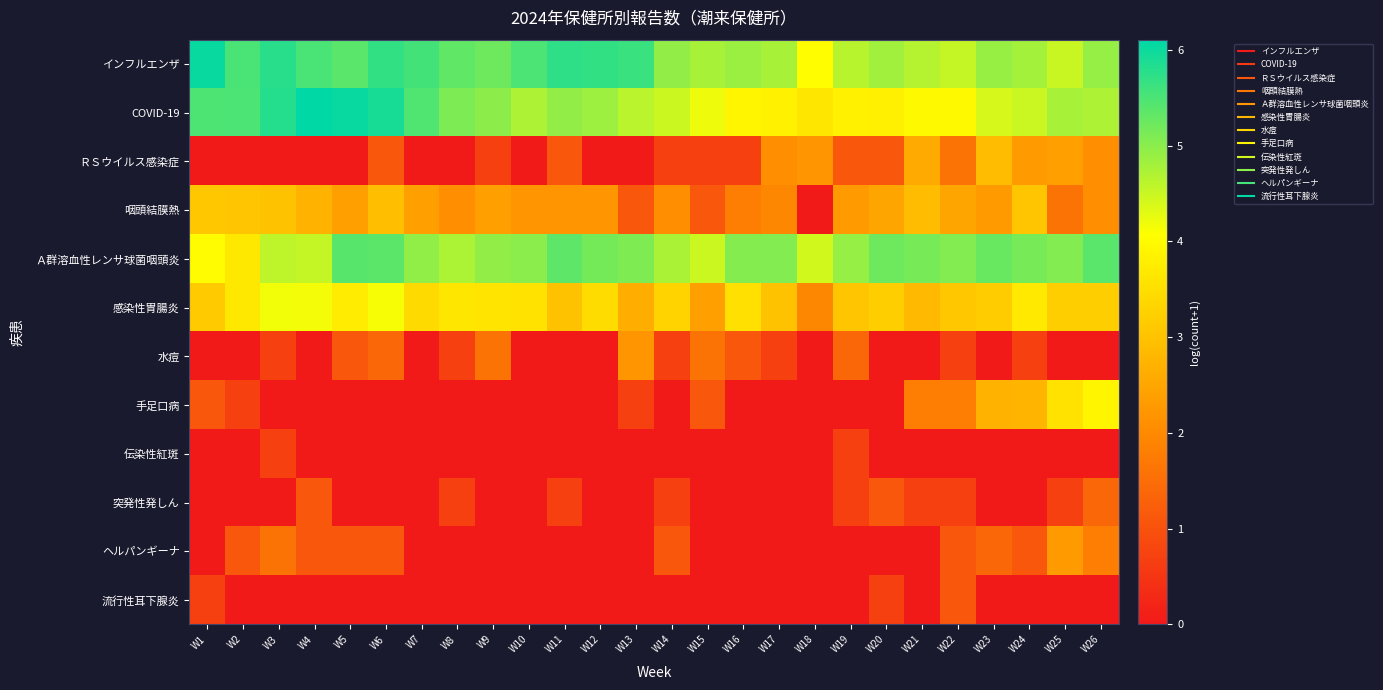

How many data points does each series have?

26